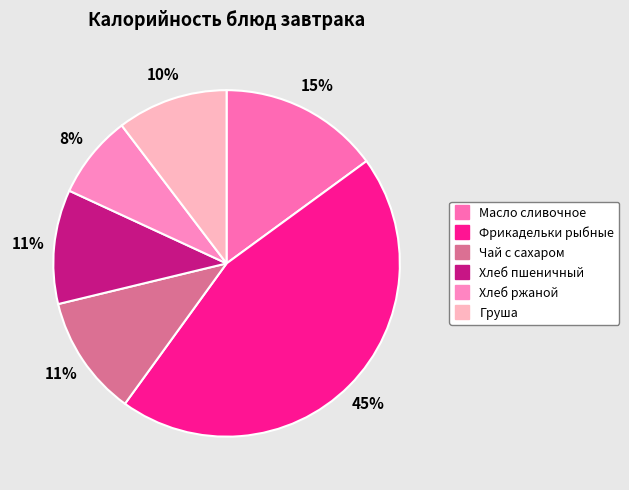

Count the number of slices in the pie.

6